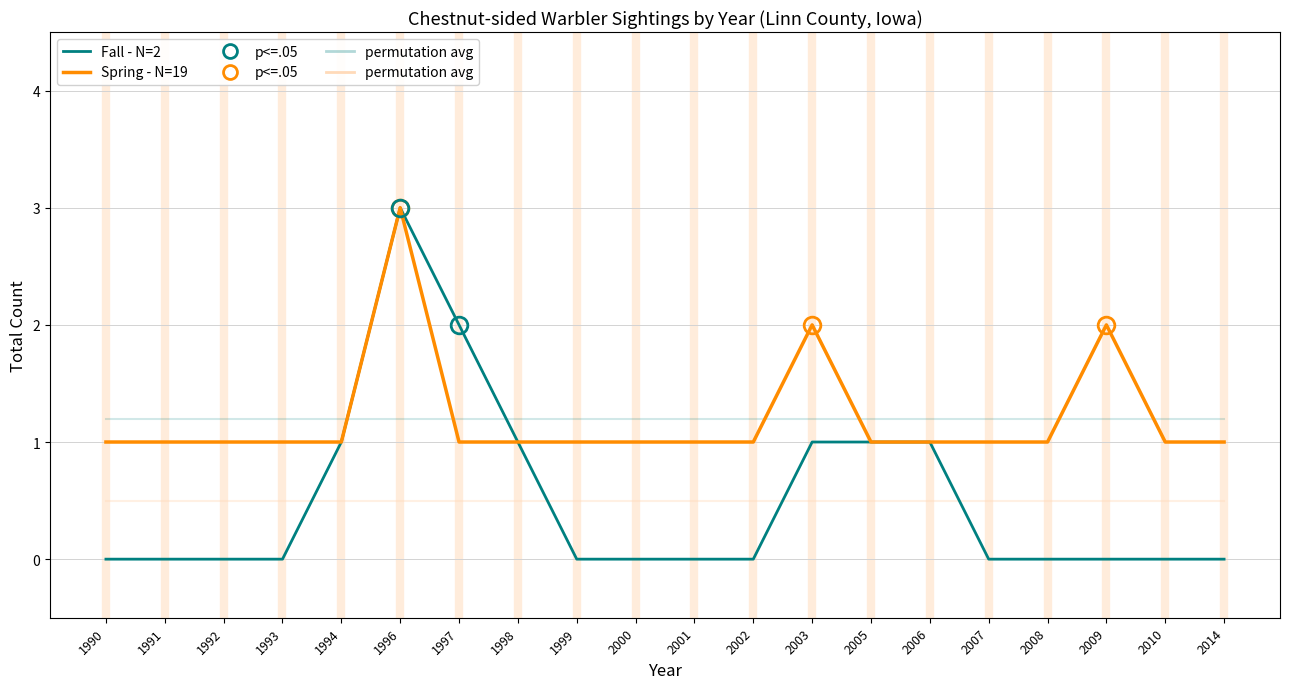

Rank the series by their maximum value, from highest to lowest.

Fall - N=2, Spring - N=19, permutation avg